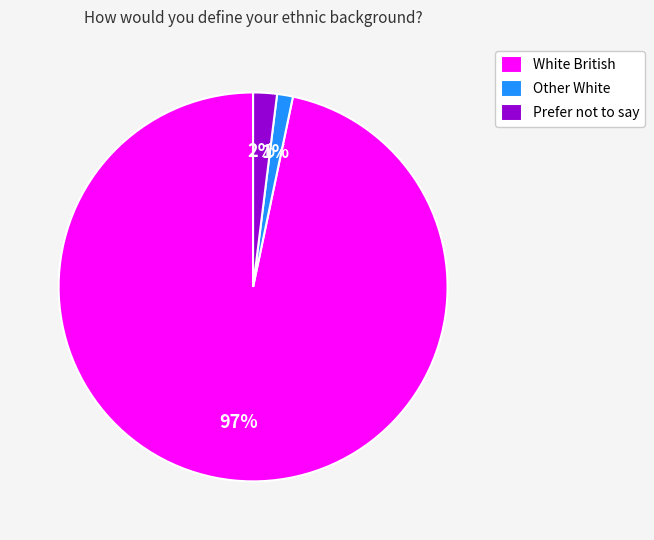

Does White British represent more than half of the total?

Yes